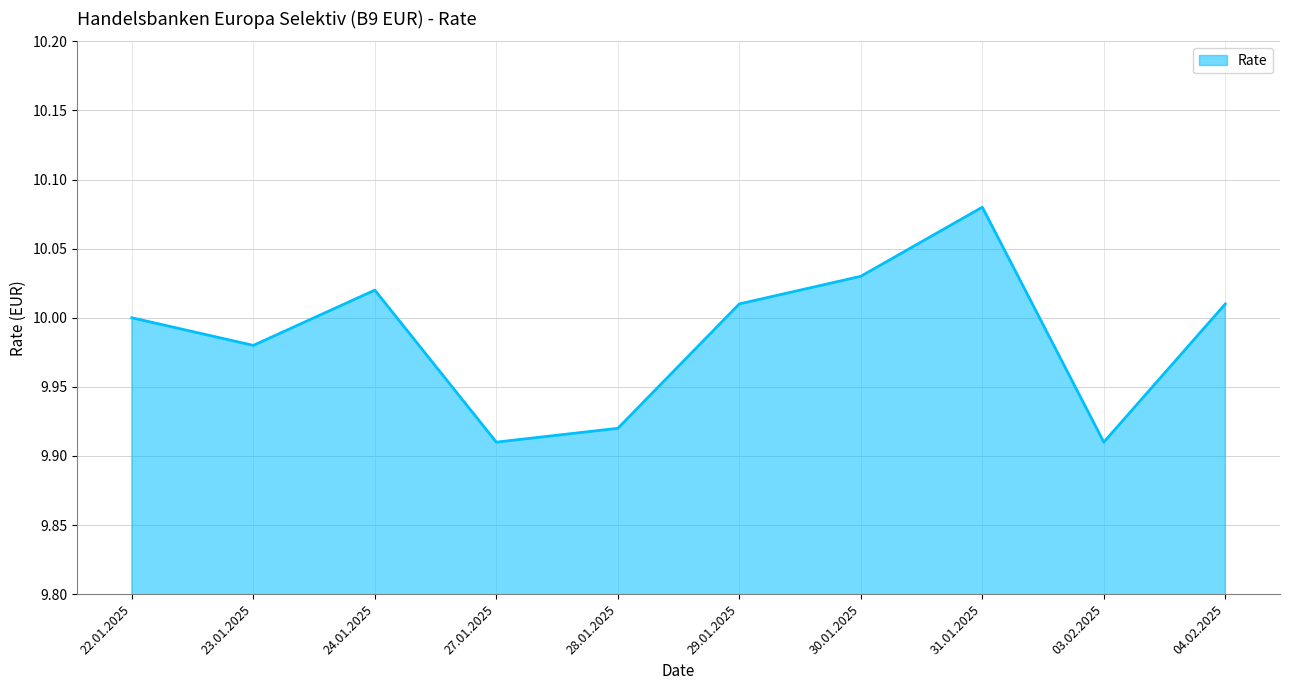

What is the ratio of the value at 28.01.2025 to the value at 27.01.2025?

1.0